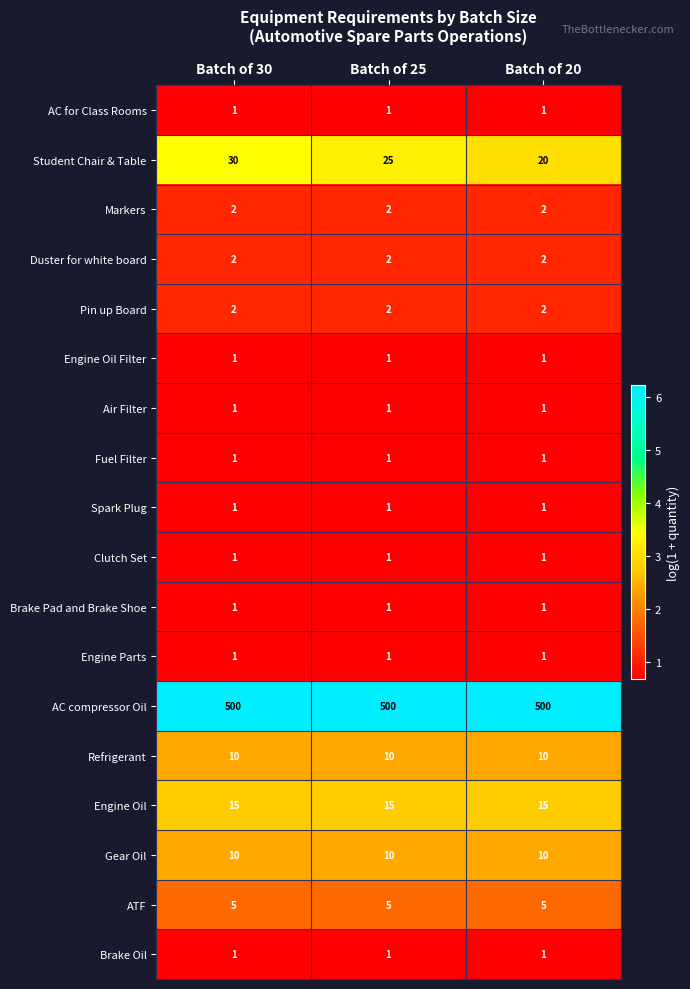

What is the total value across all series at Batch of 20?

575